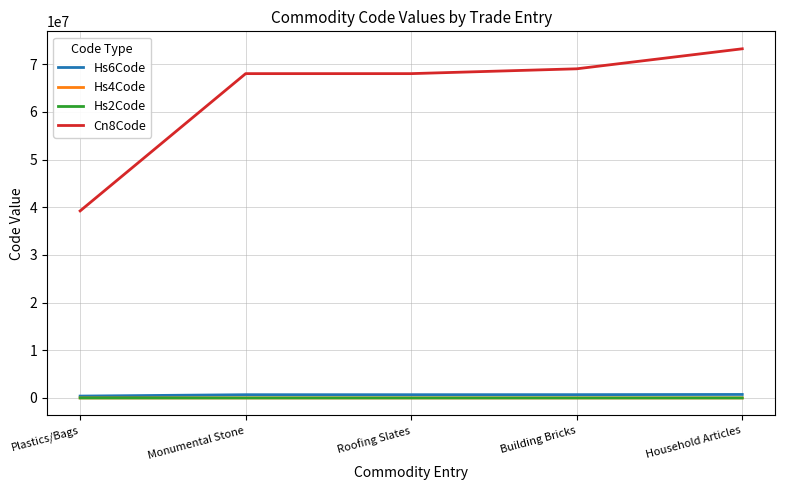

True or false: Cn8Code has a value of 73239300 at Household Articles.

True